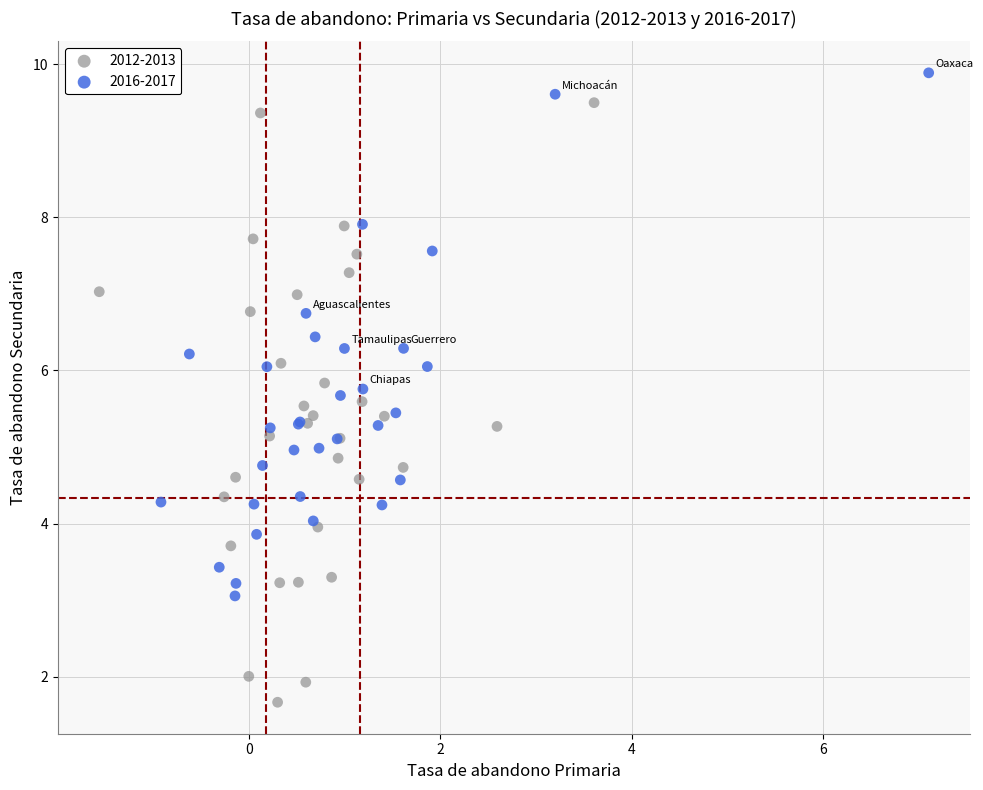

Which series reaches the maximum Y coordinate?

2016-2017